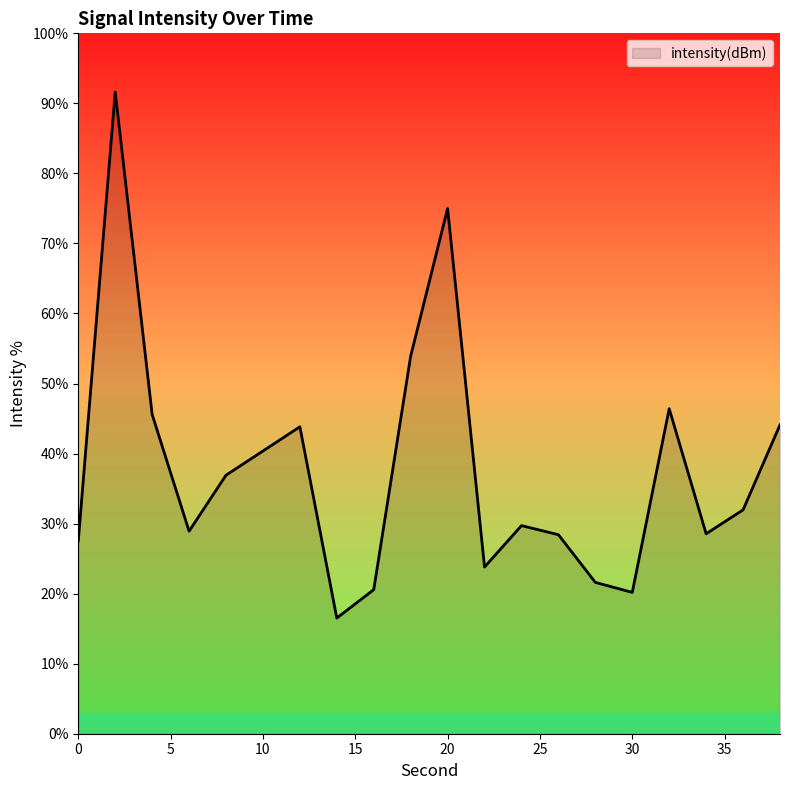

What is the greatest value displayed?

91.6